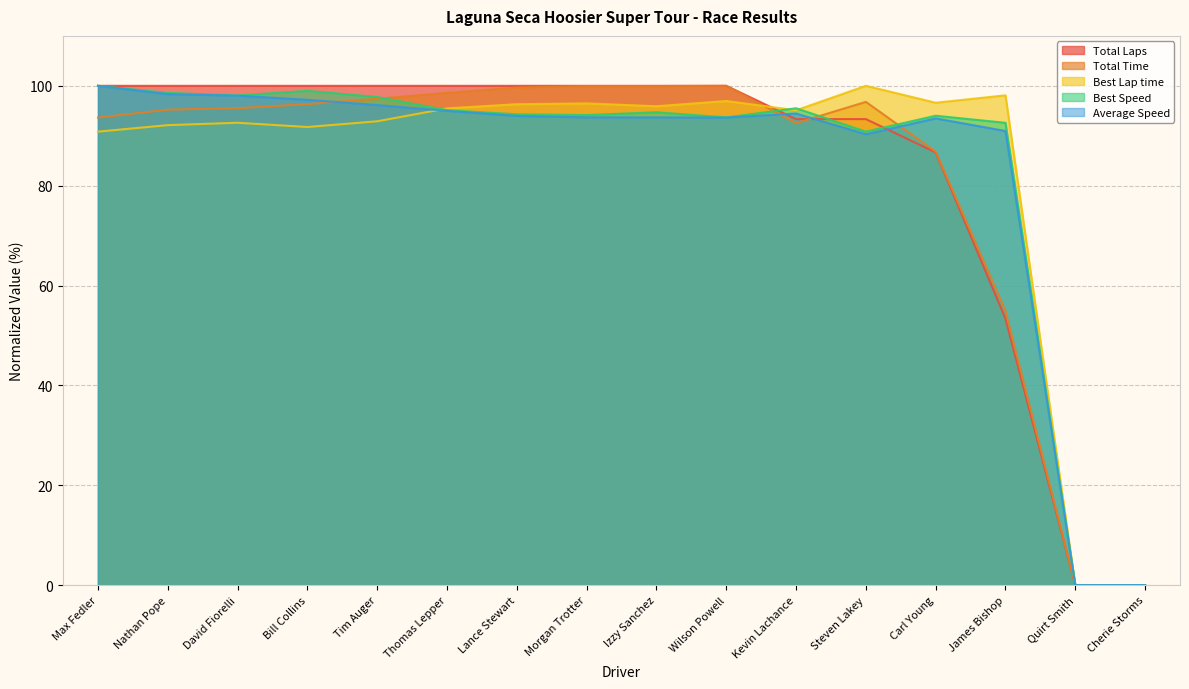

How many series are shown in this chart?

5